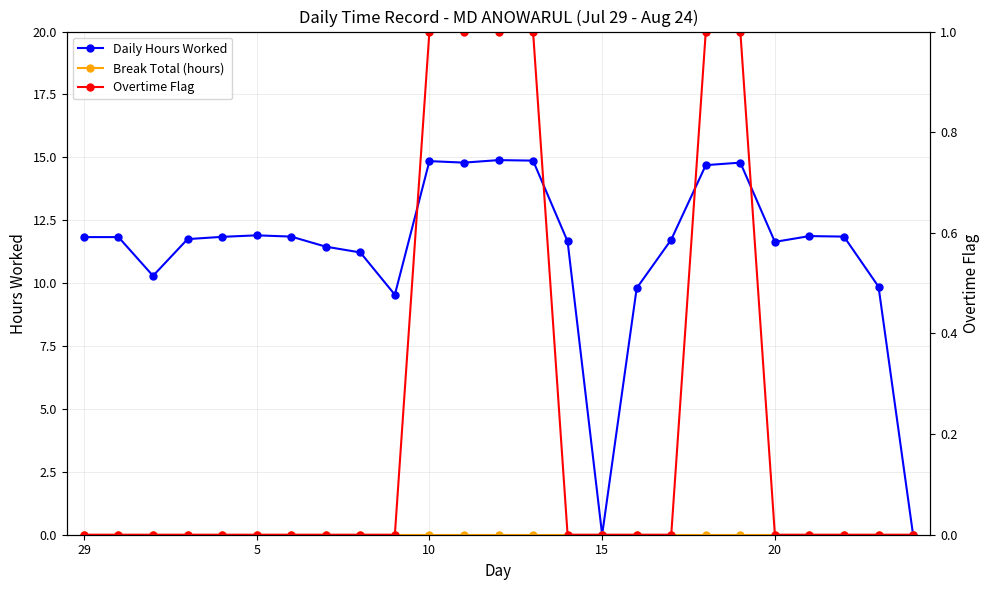

Which series has the widest spread of values?

Daily Hours Worked